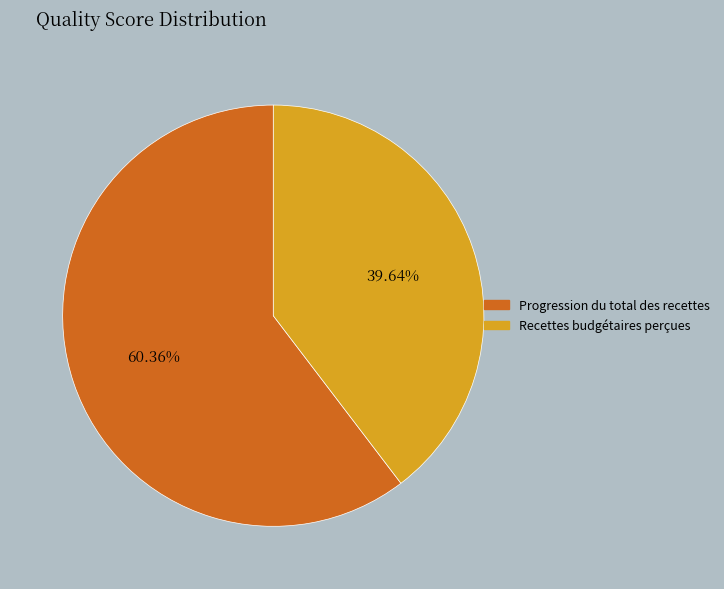

Which slice is the largest?

Progression du total des recettes